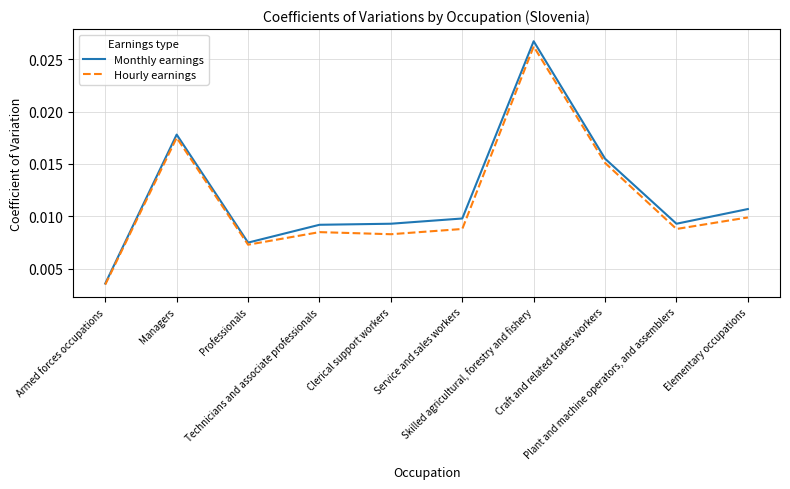

Which series has the widest spread of values?

Monthly earnings